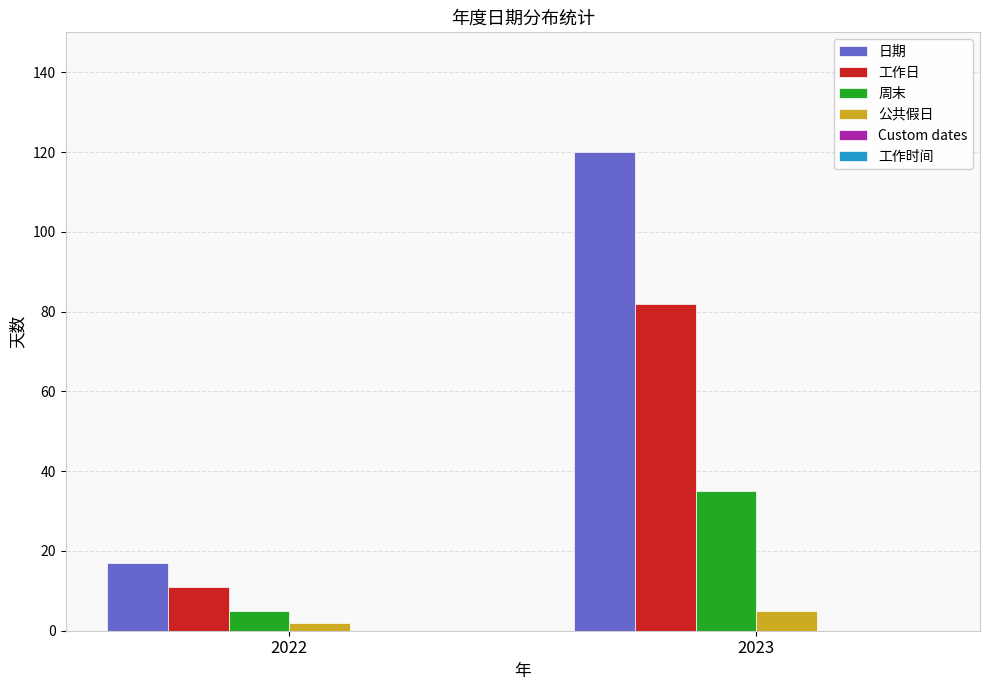

Read the 工作日 value at 2023.

82